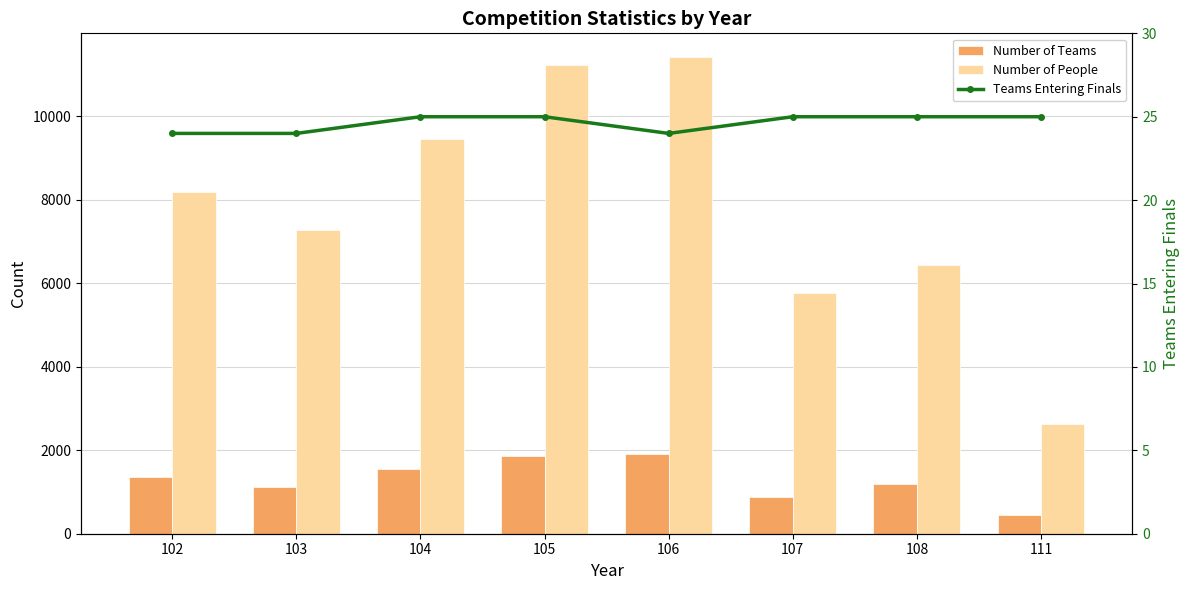

Which has a higher value, 104 or 111?

104